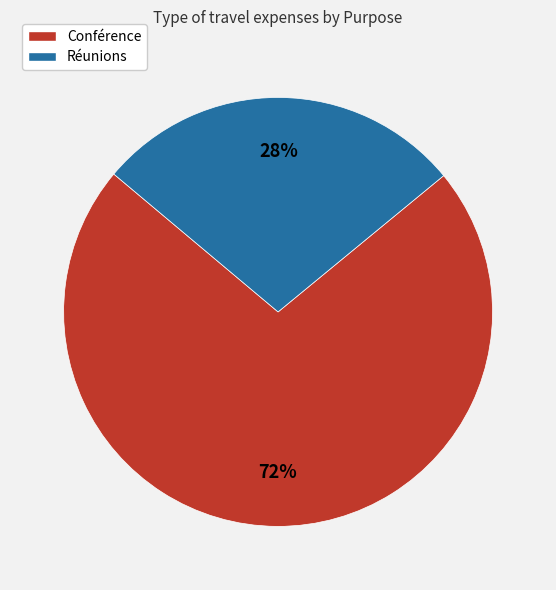

To the nearest percent, what portion does Réunions represent?

28%